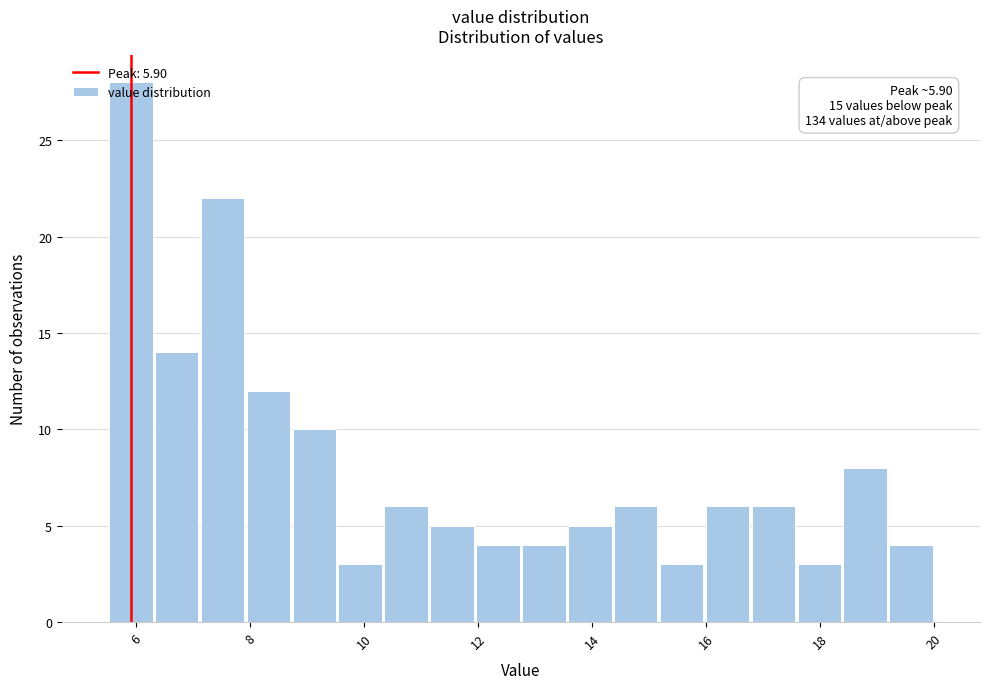

Which range on the x-axis has the tallest bar?

5.6 to 6.4